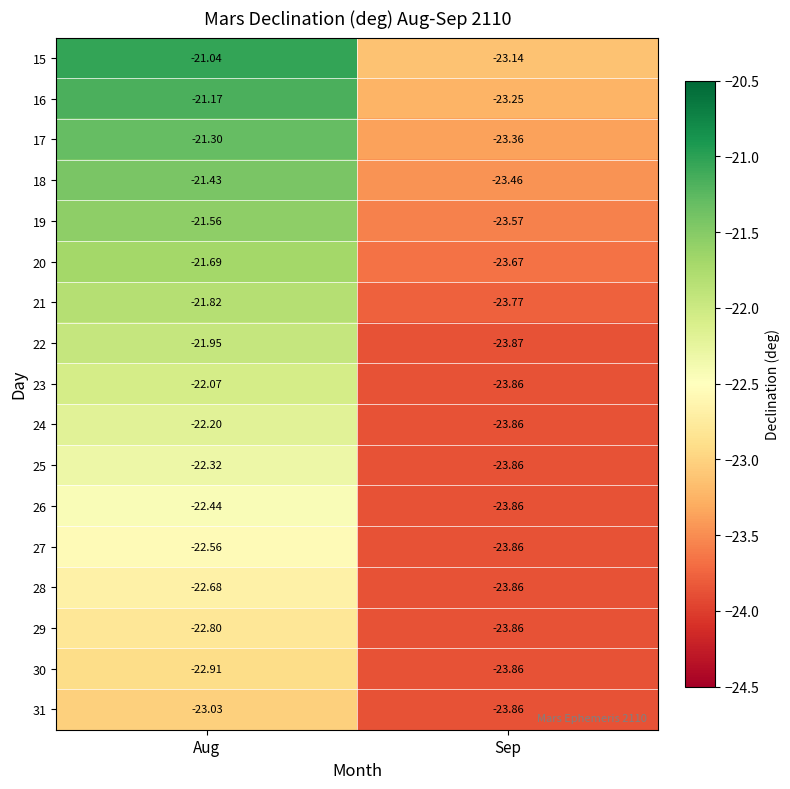

Which series has the largest total across all categories?

15